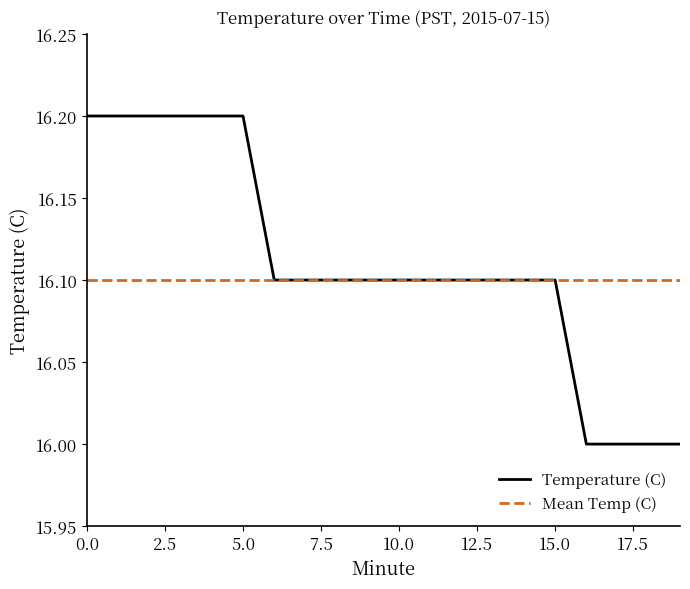

What is the greatest value displayed?

16.2